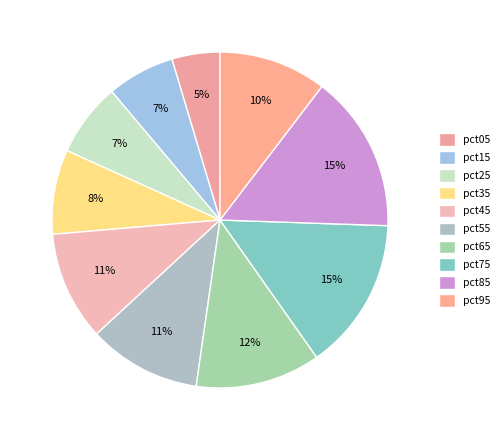

Count the number of slices in the pie.

10